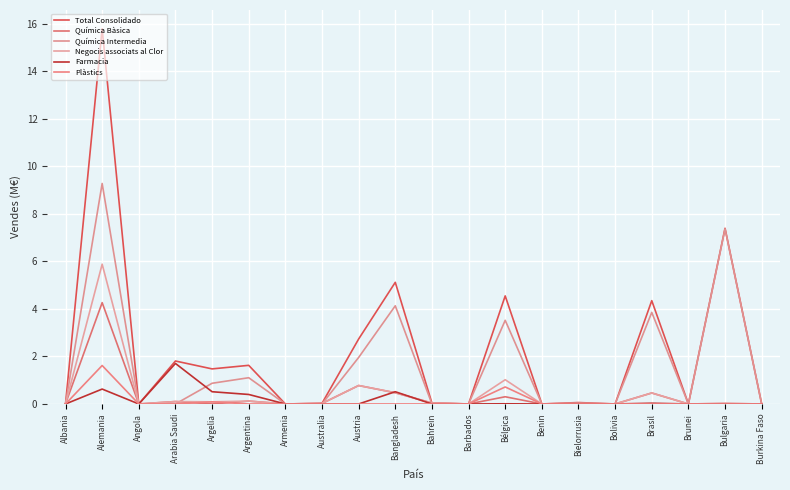

True or false: Farmacia has a value of 1.0 at Benin.

False